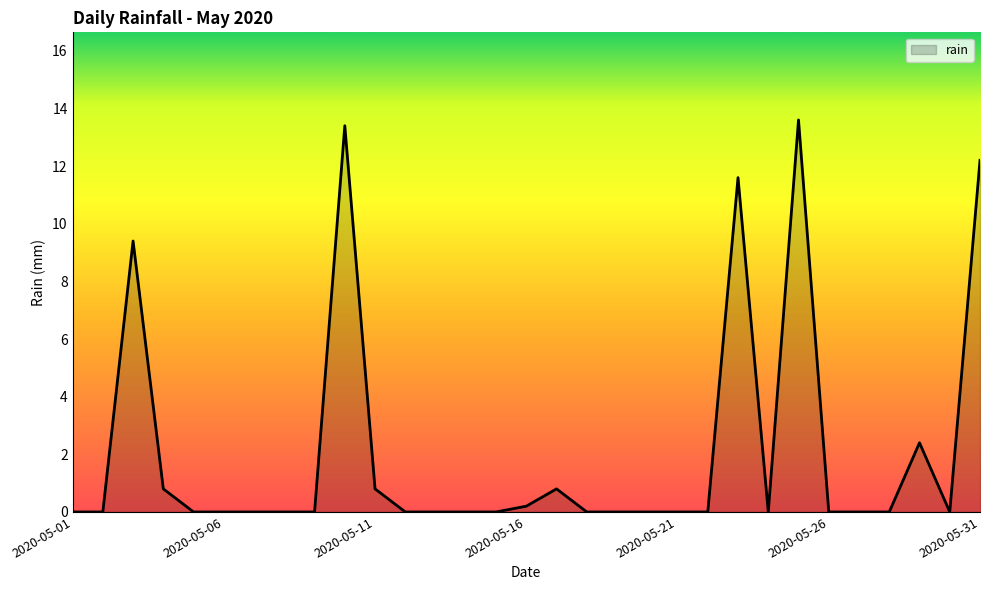

What is the maximum value shown in the chart?

13.6